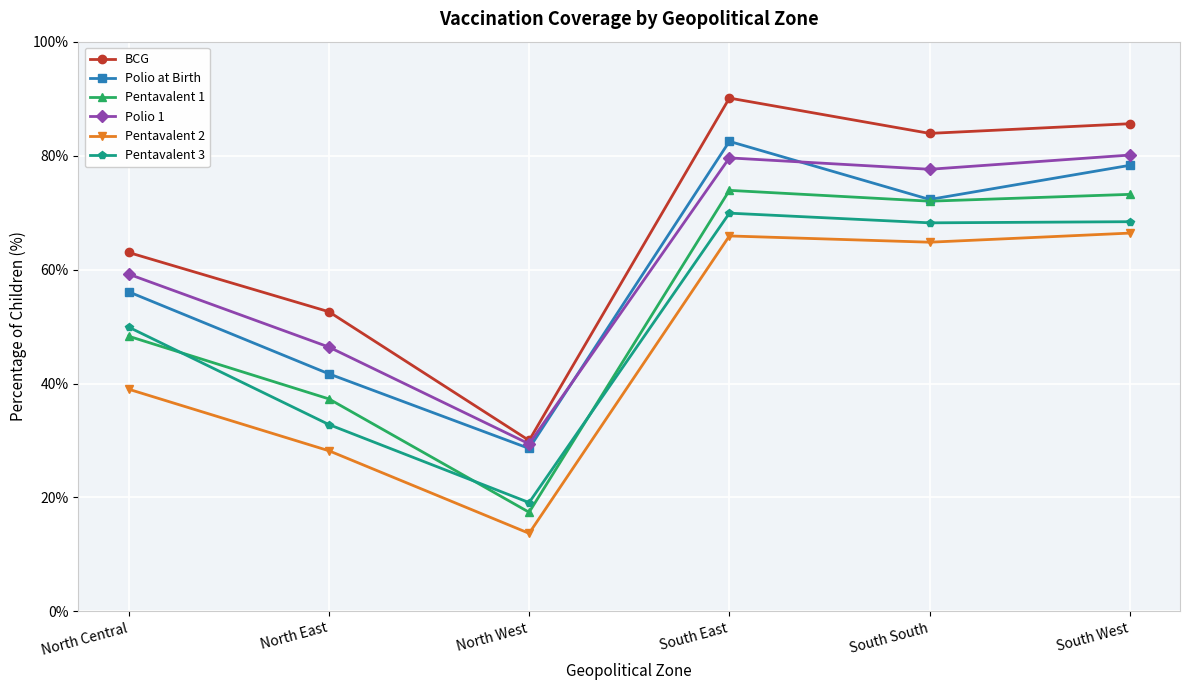

What is the sum of the Pentavalent 3 values at South South and North Central?

118.1